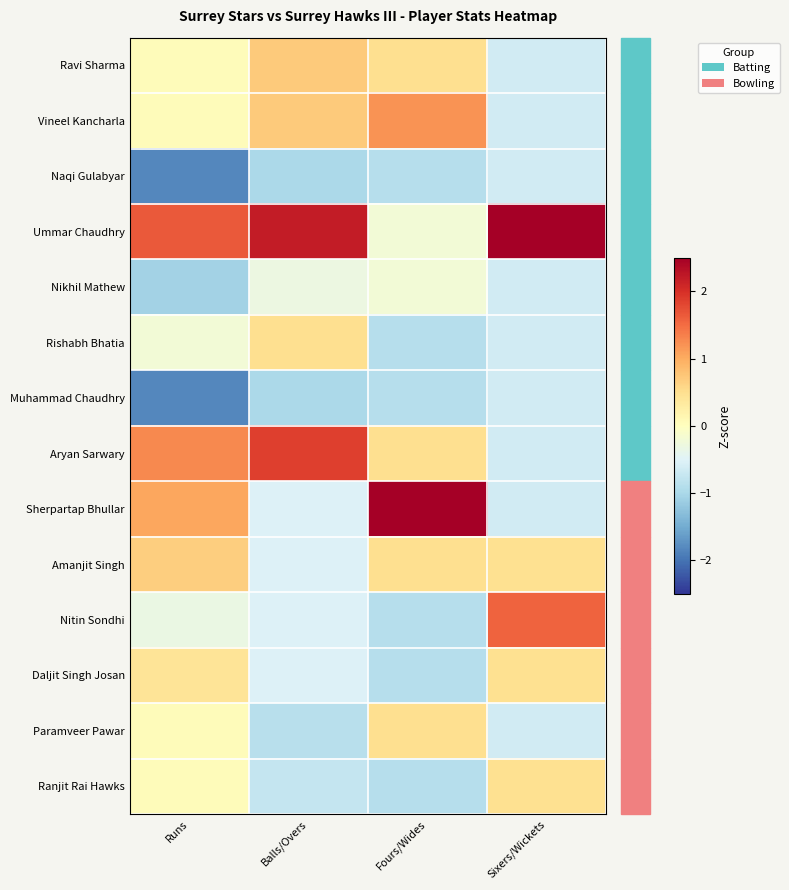

Count the number of data series in this chart.

14